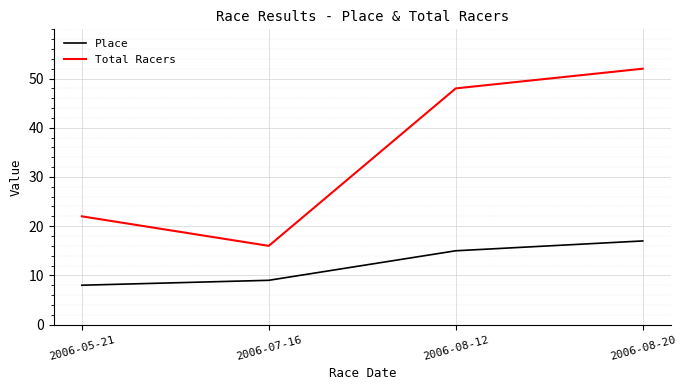

True or false: Total Racers has a value of 22 at 2006-05-21.

True